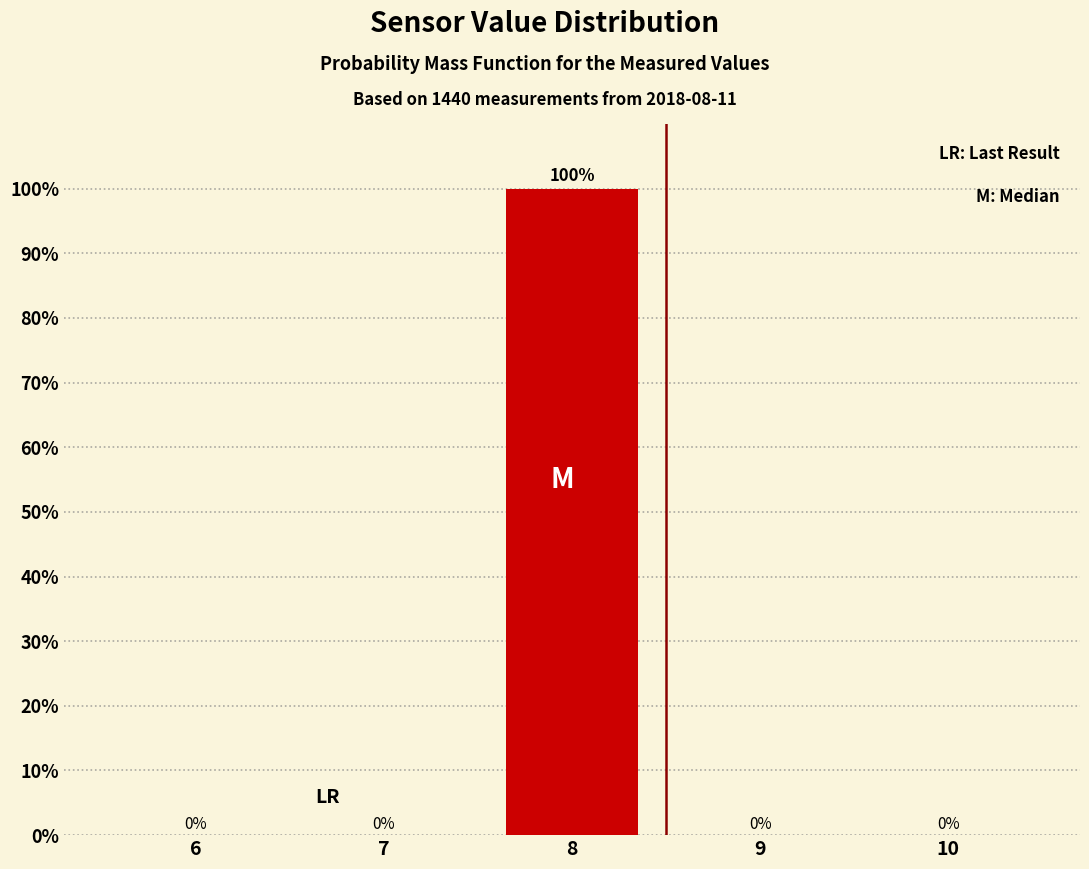

Reading left to right, list all the values displayed in this chart.

6=0	7=0	8=100	9=0	10=0